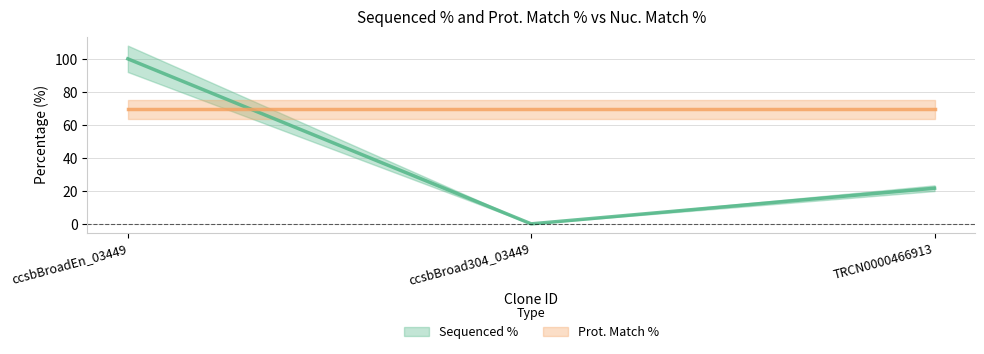

What is the difference between the second highest and minimum values?

21.6